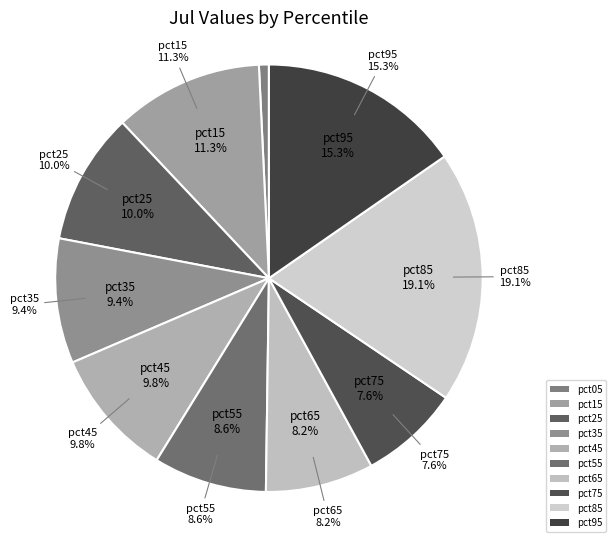

What is the largest slice in the pie chart?

pct85